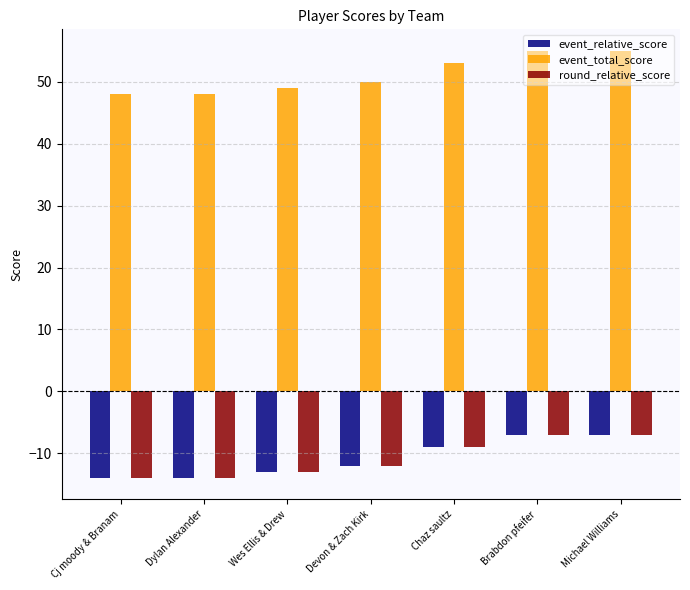

What is the difference between the highest and lowest values at Michael Williams?

62